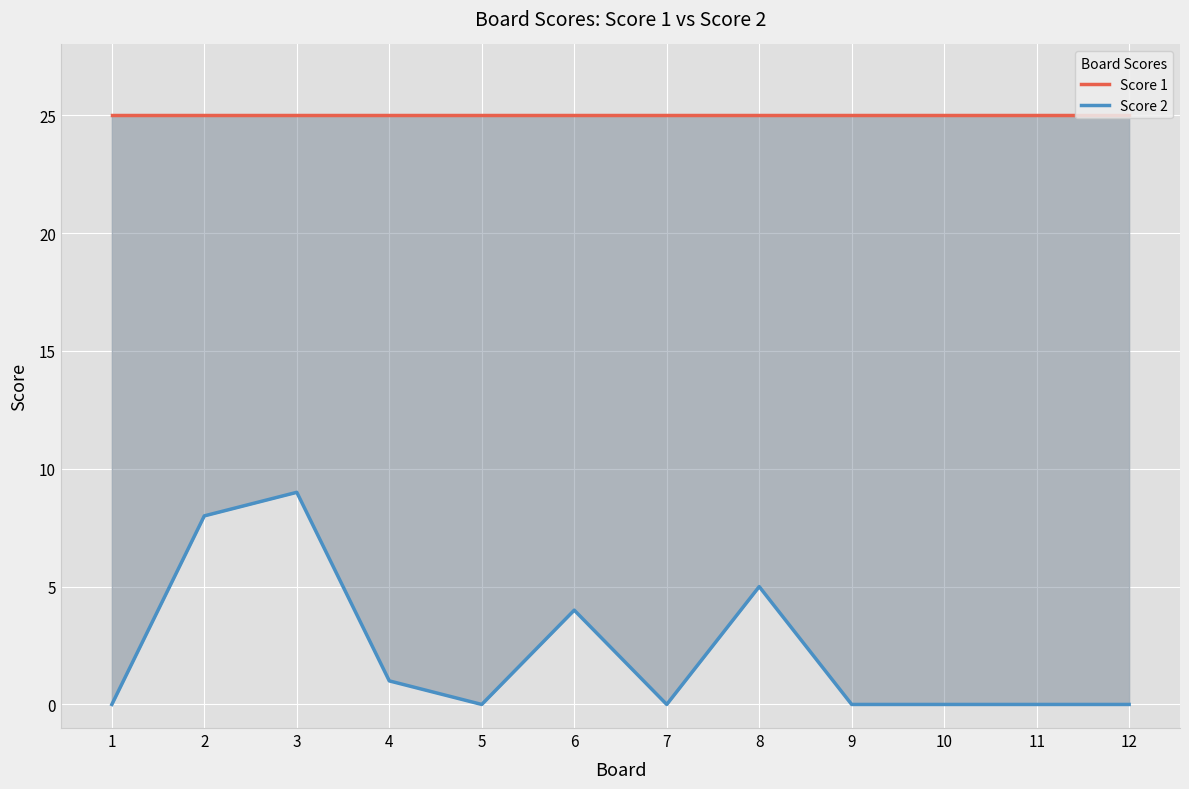

At which category does the chart reach its peak across all series?

1